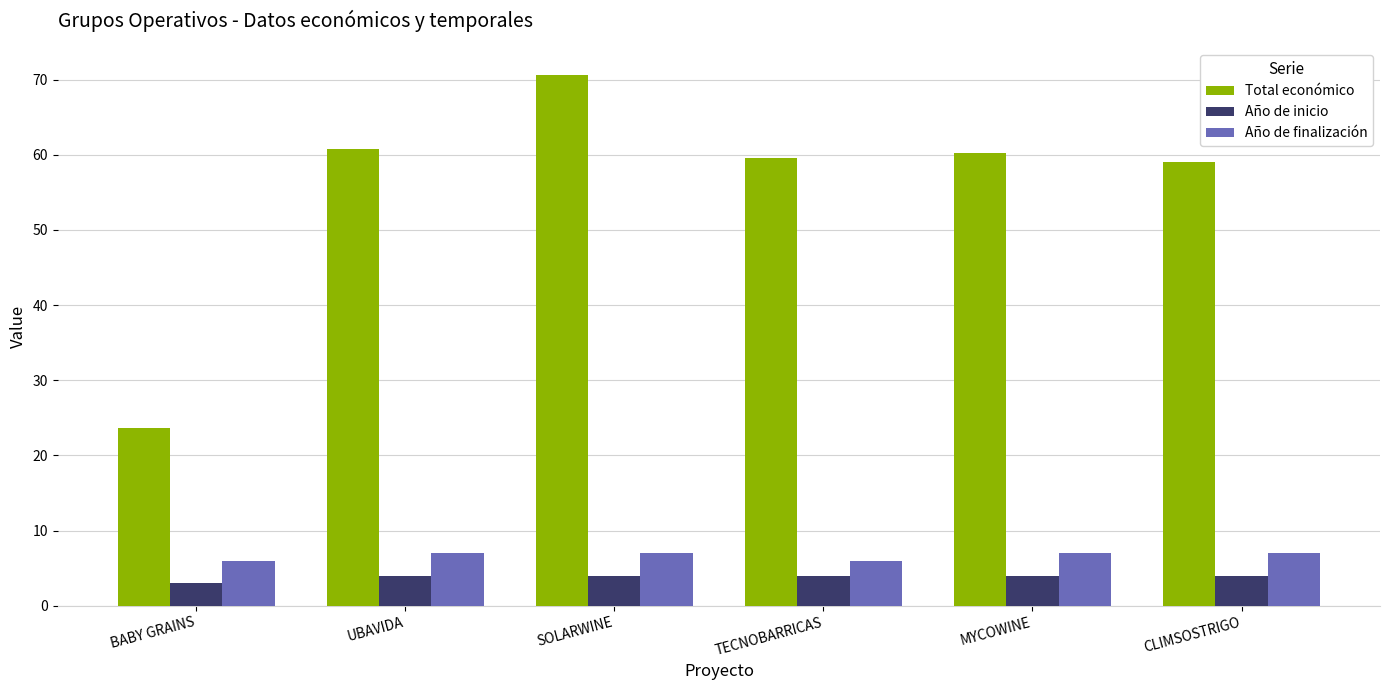

What is the sum of the Año de finalización values at CLIMSOSTRIGO and SOLARWINE?

14.0